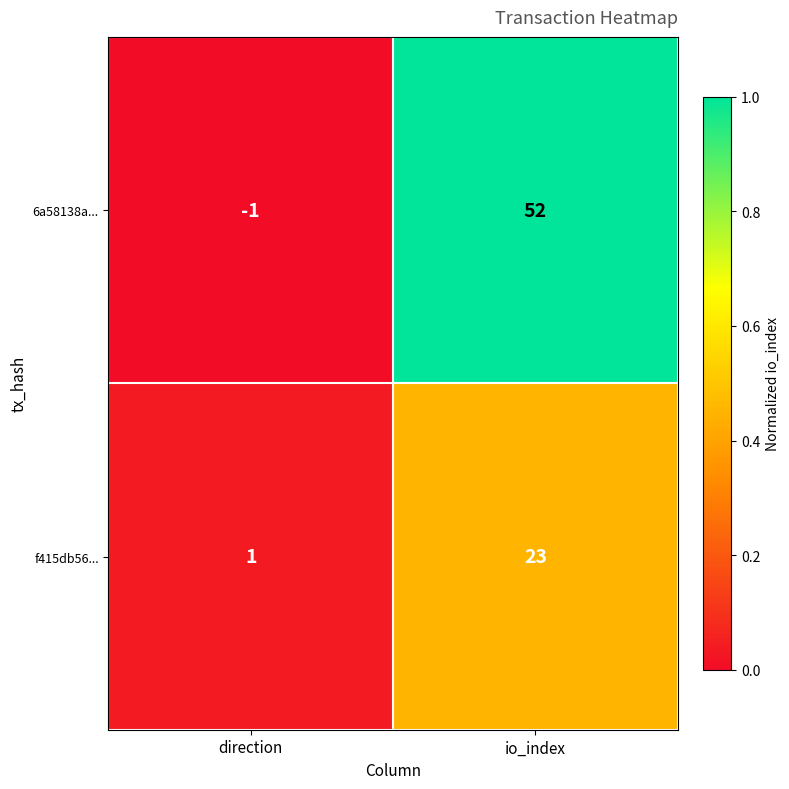

How many categories are shown in the chart?

2